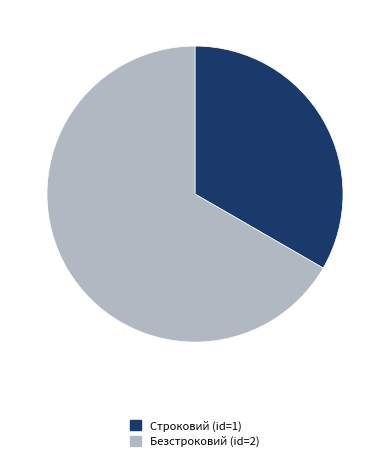

Do Строковий and Безстроковий together represent more than half of the pie?

Yes